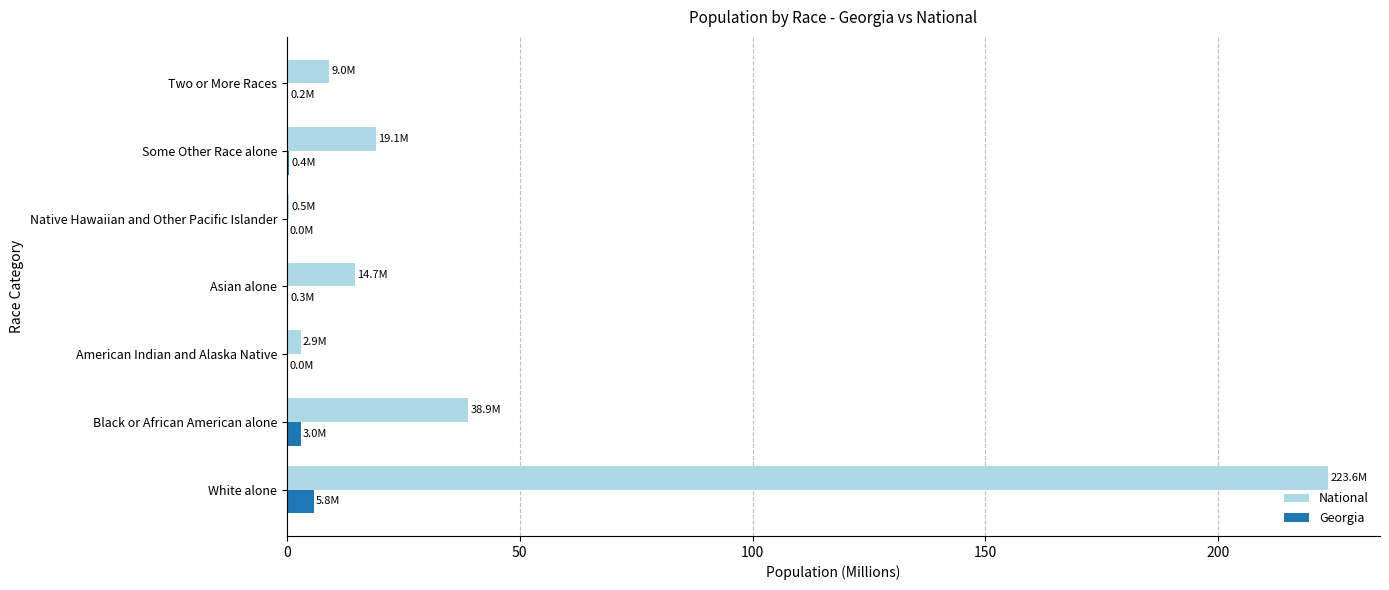

At which label does National reach its peak?

White alone